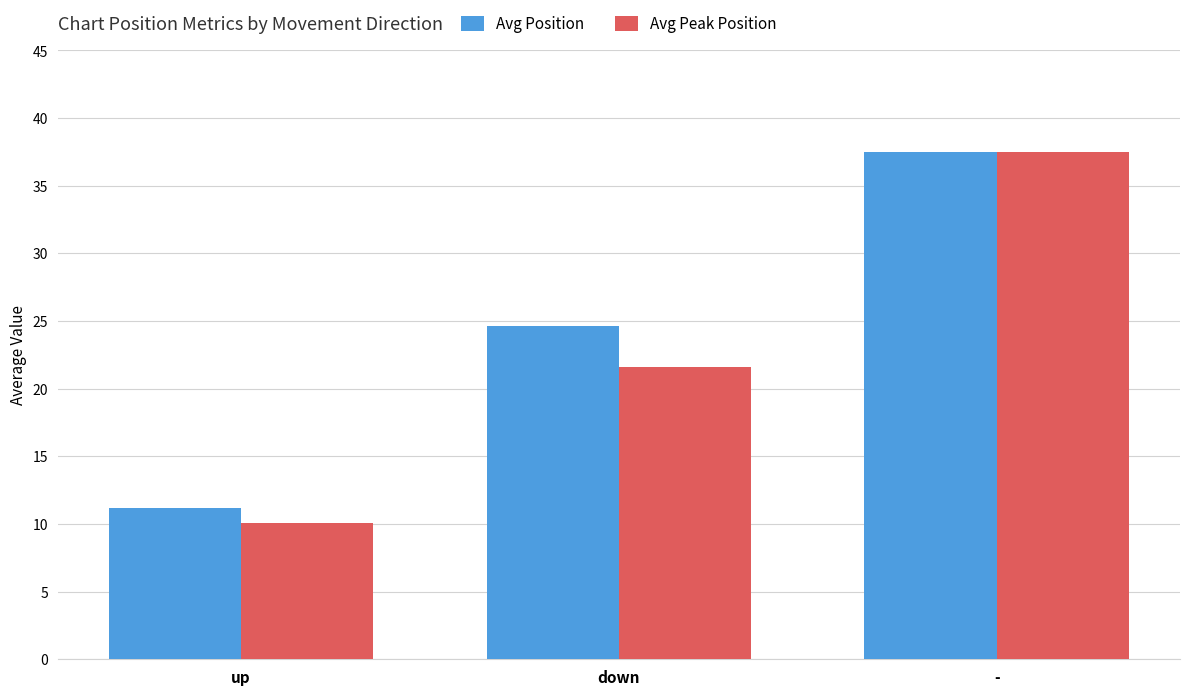

What position from the right is -?

1